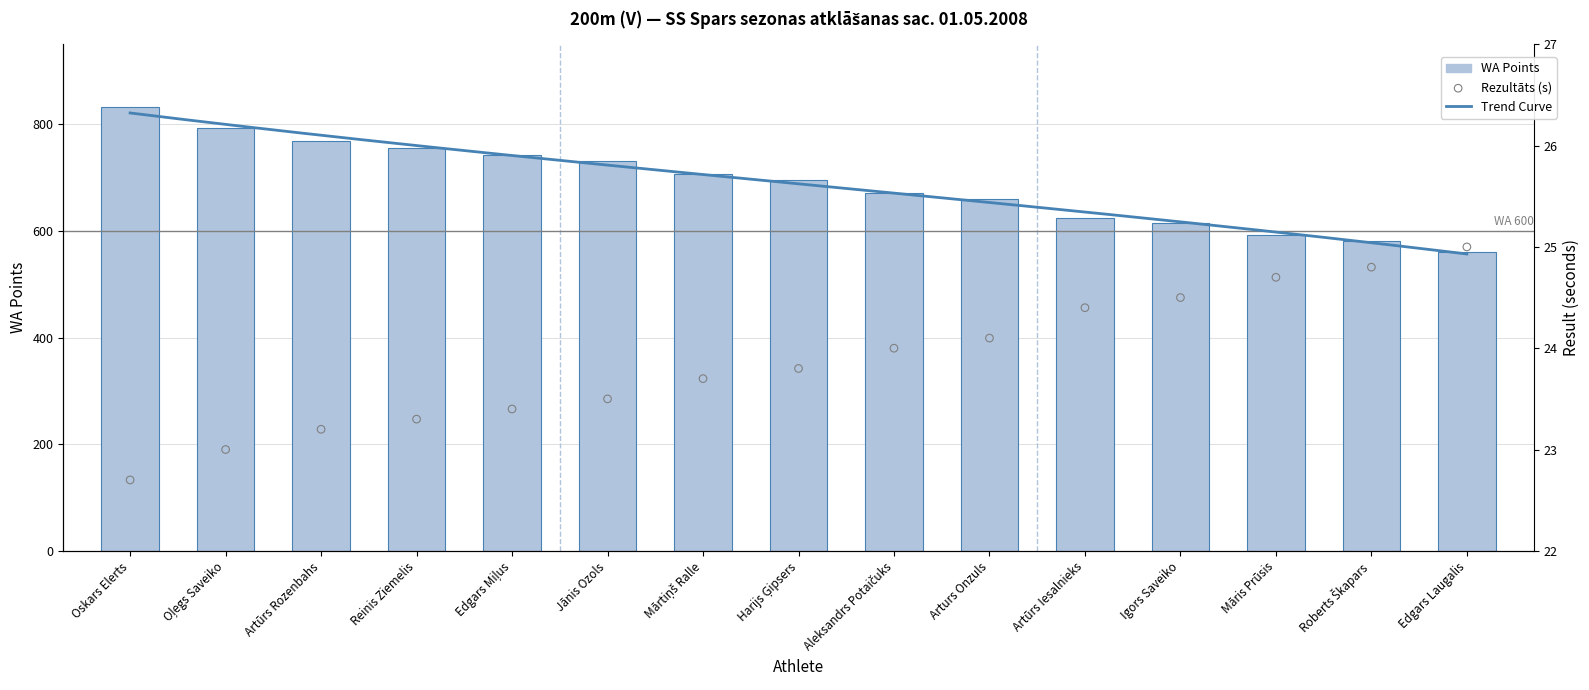

Which series has the largest total across all categories?

WA